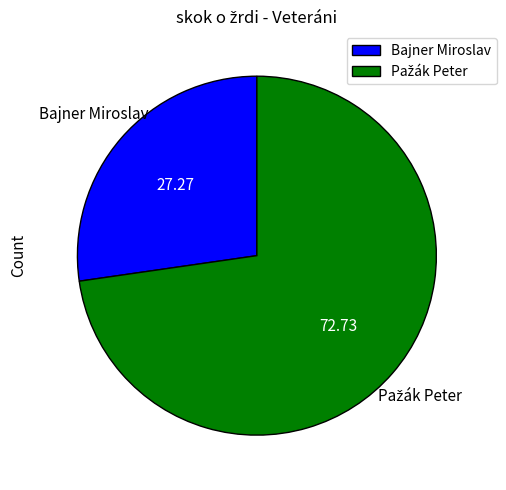

What is the smallest slice in the pie chart?

Bajner Miroslav